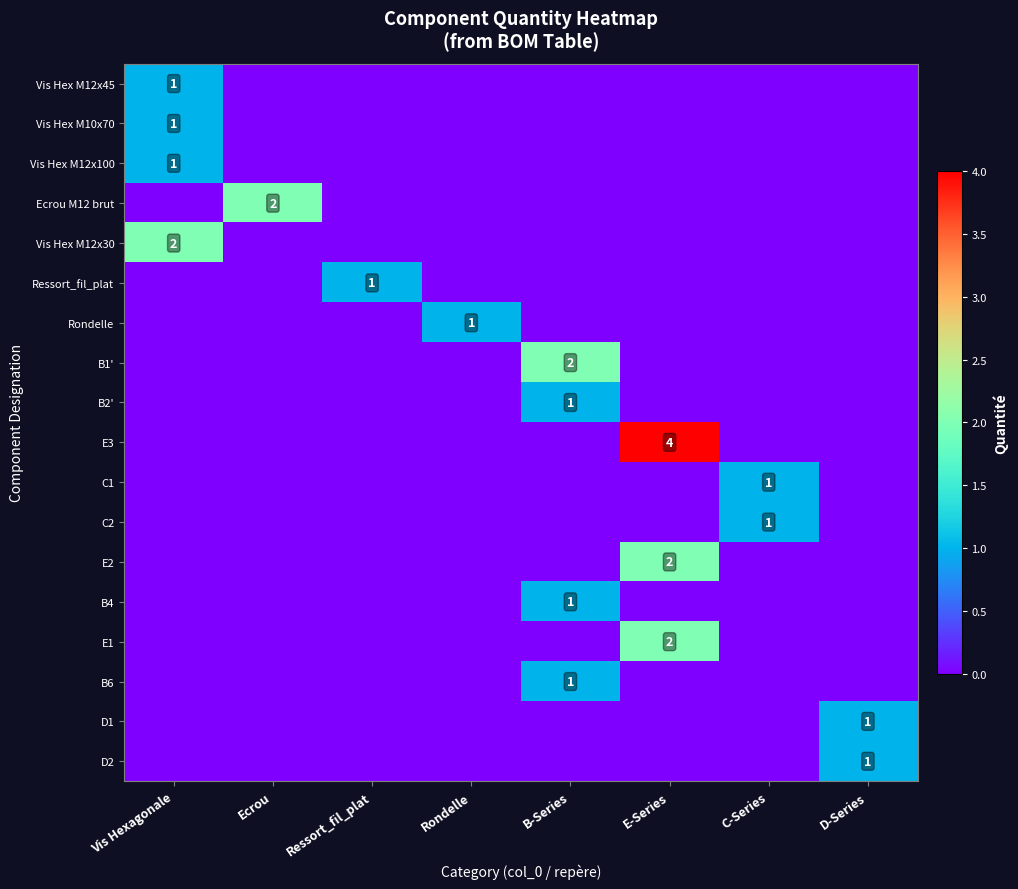

The B4 series shows 1 at B-Series. True or false?

True